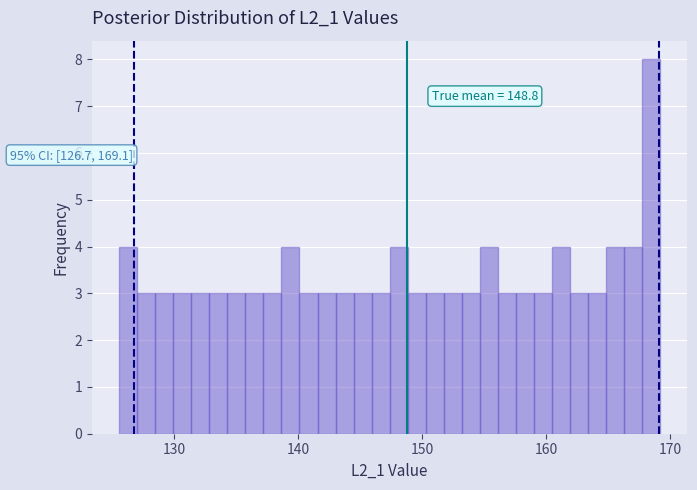

Read against the x-axis, roughly where is the centre of the tallest bar?

168